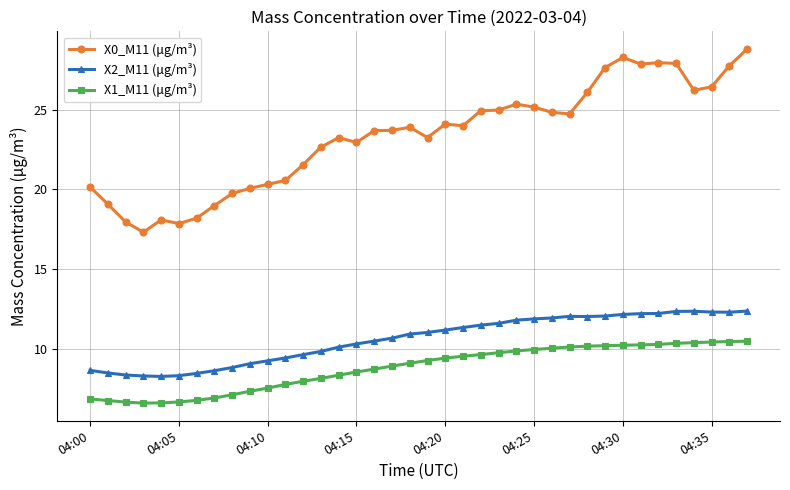

How many categories are shown in the chart?

38